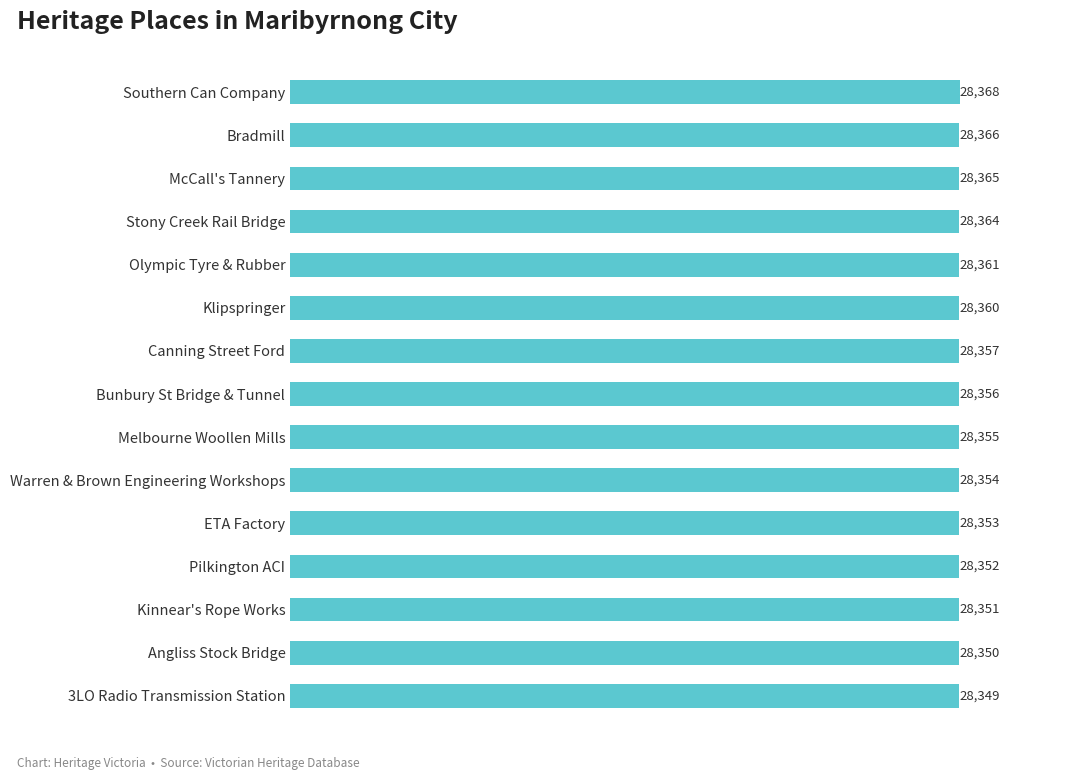

True or false: the data shows 28357 at Canning Street Ford.

True